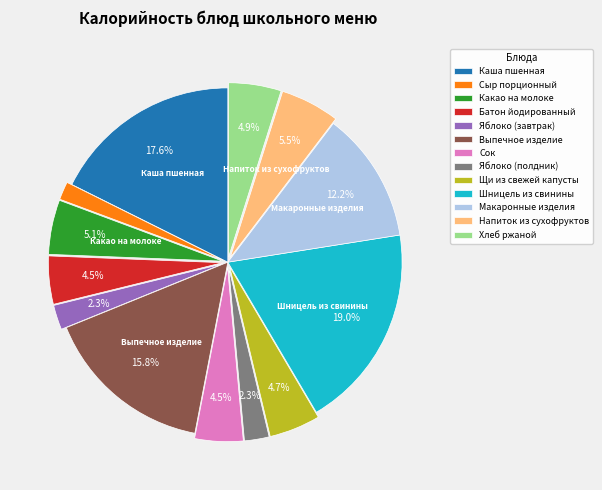

To the nearest percent, what is the difference between the largest and smallest slice percentages?

17%